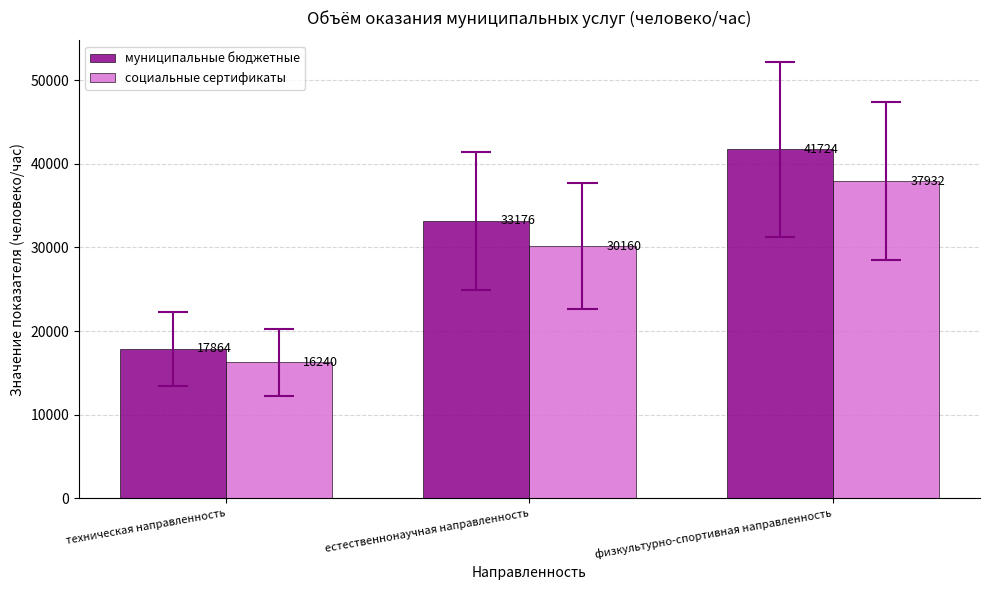

Which label corresponds to the smallest value in the chart?

техническая направленность